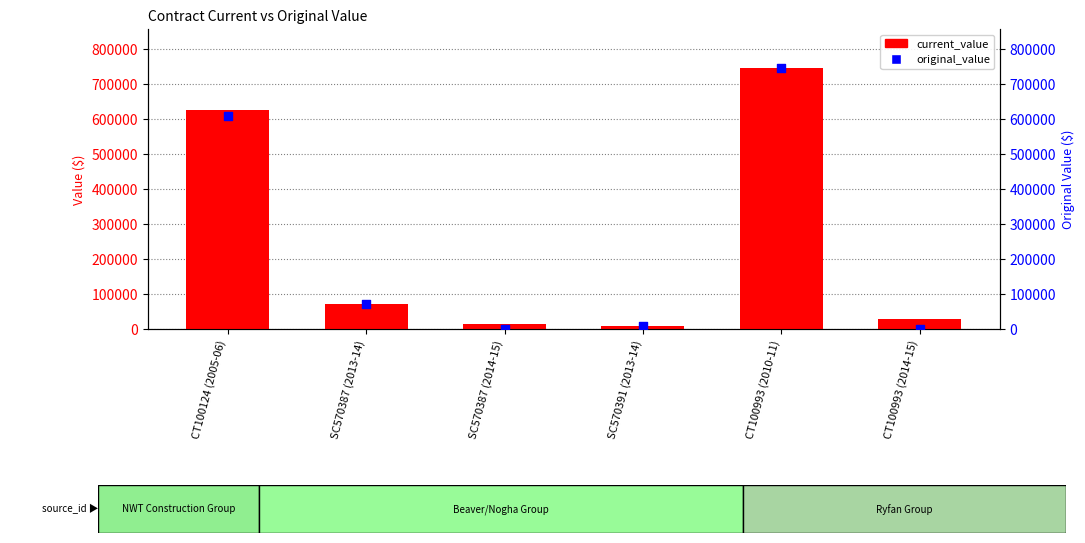

Which series contains the highest Y value?

current_value